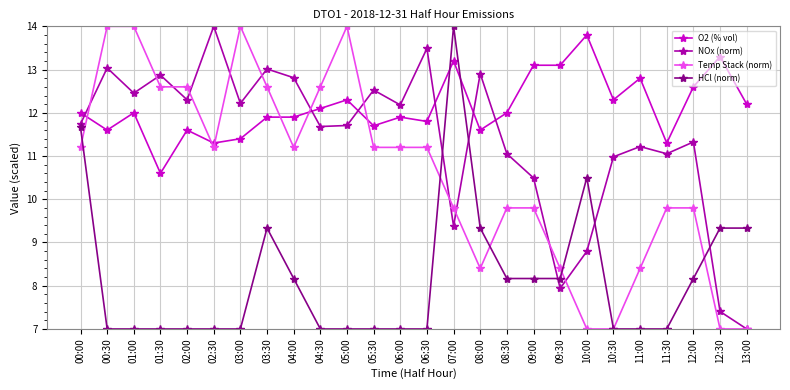

List the series in order of their overall mean, highest first.

O2 (% vol), NOx (norm), Temp Stack (norm), HCl (norm)